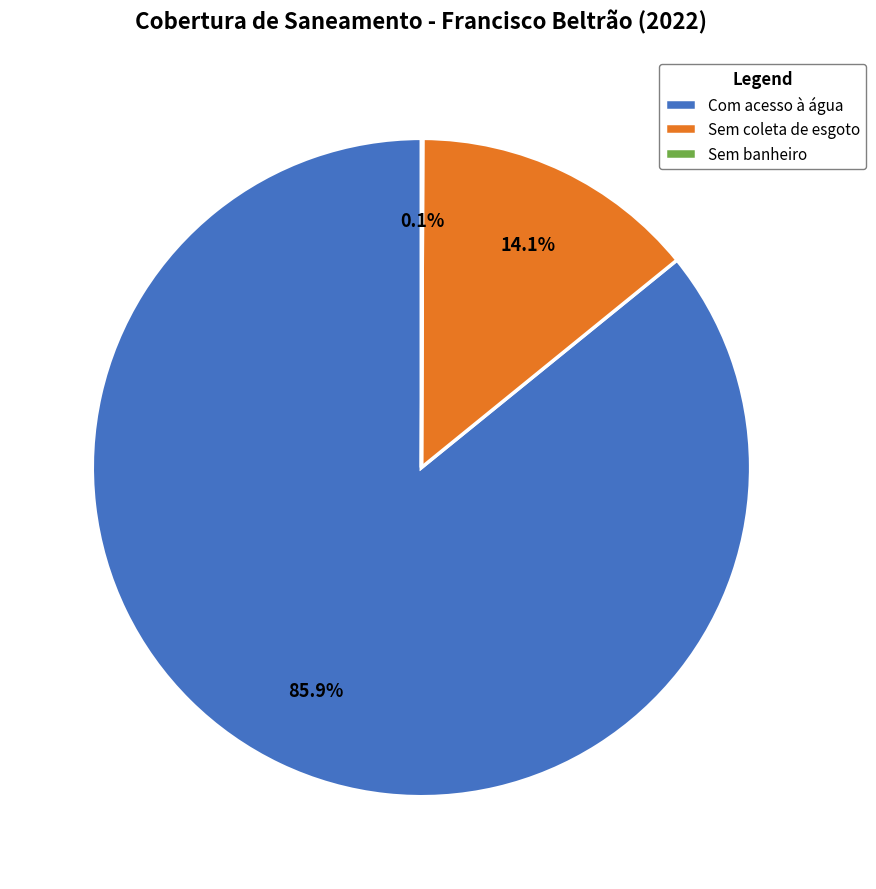

Which has a higher value, Com acesso à água or Sem coleta de esgoto?

Com acesso à água